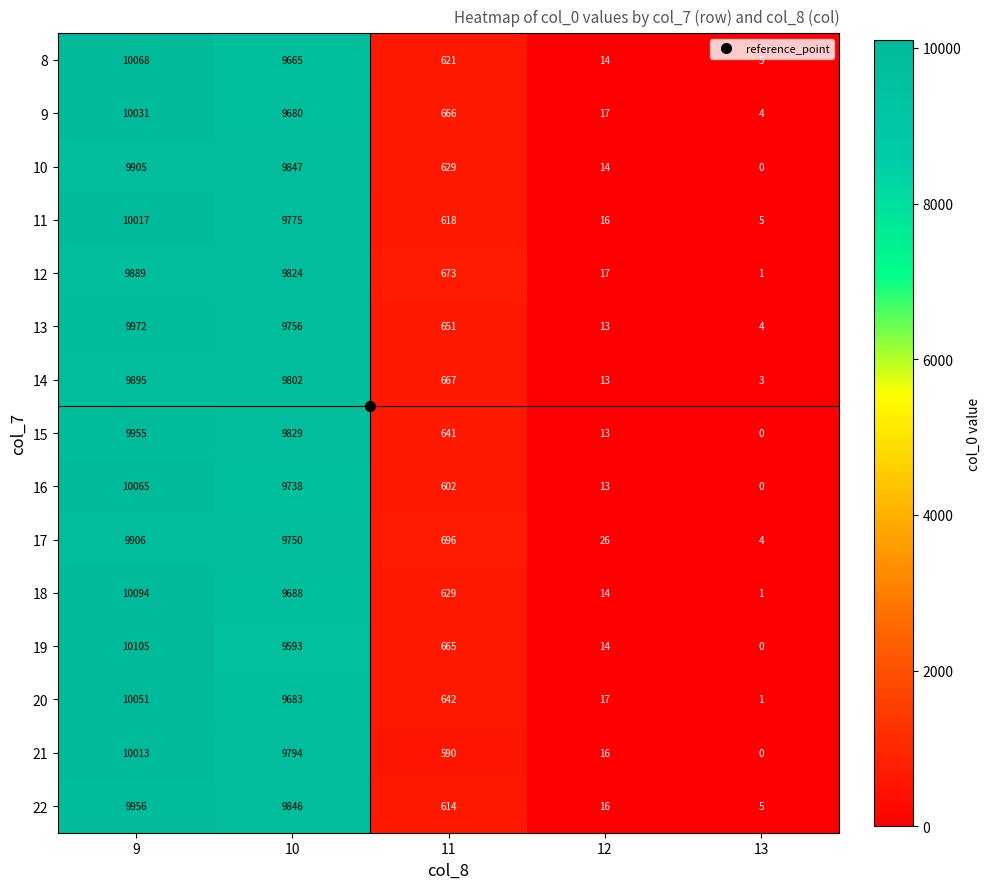

True or false: 9 has a value of 10031 at 9.

True